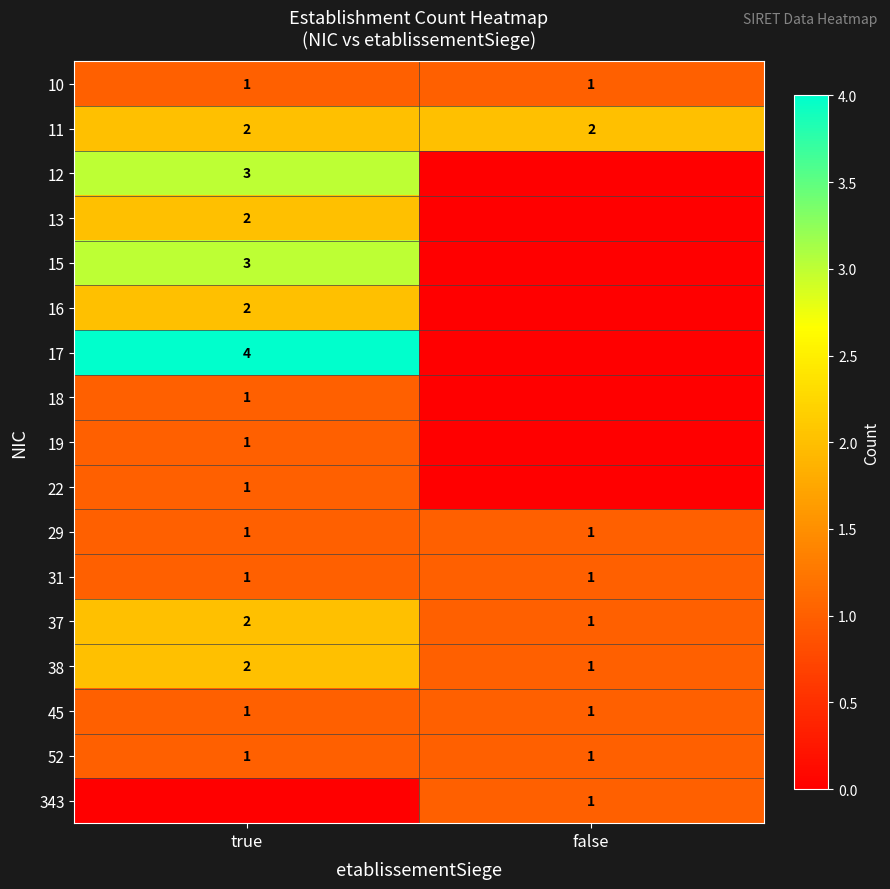

Which category has the highest value across all series?

true